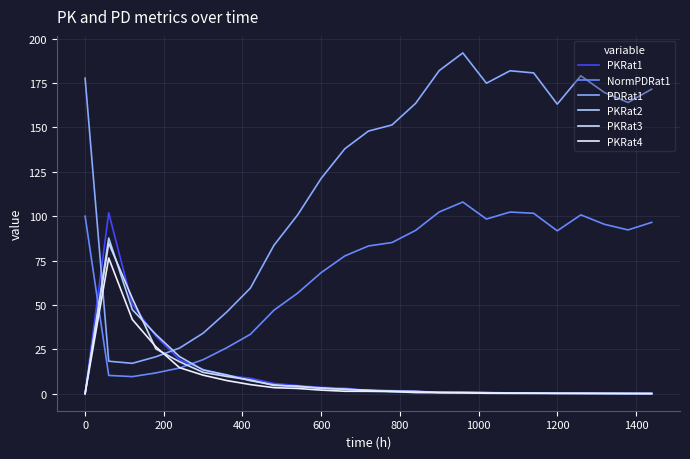

How many lines are shown in the chart?

6